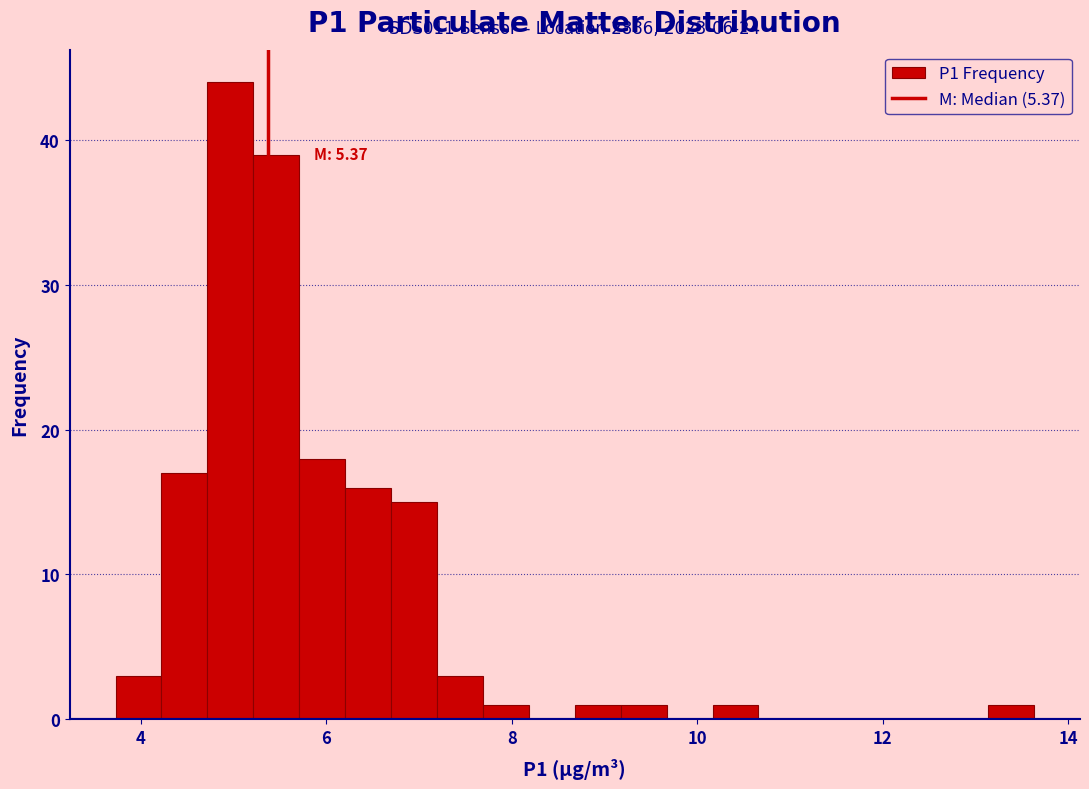

Read against the x-axis, roughly where is the centre of the tallest bar?

5.0